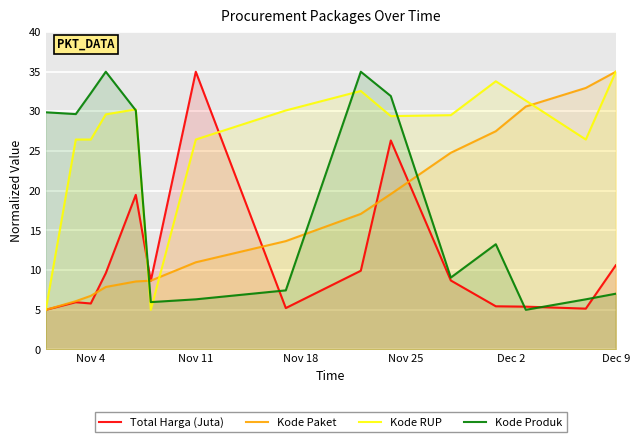

Does the chart display data point markers on the line(s)?

No